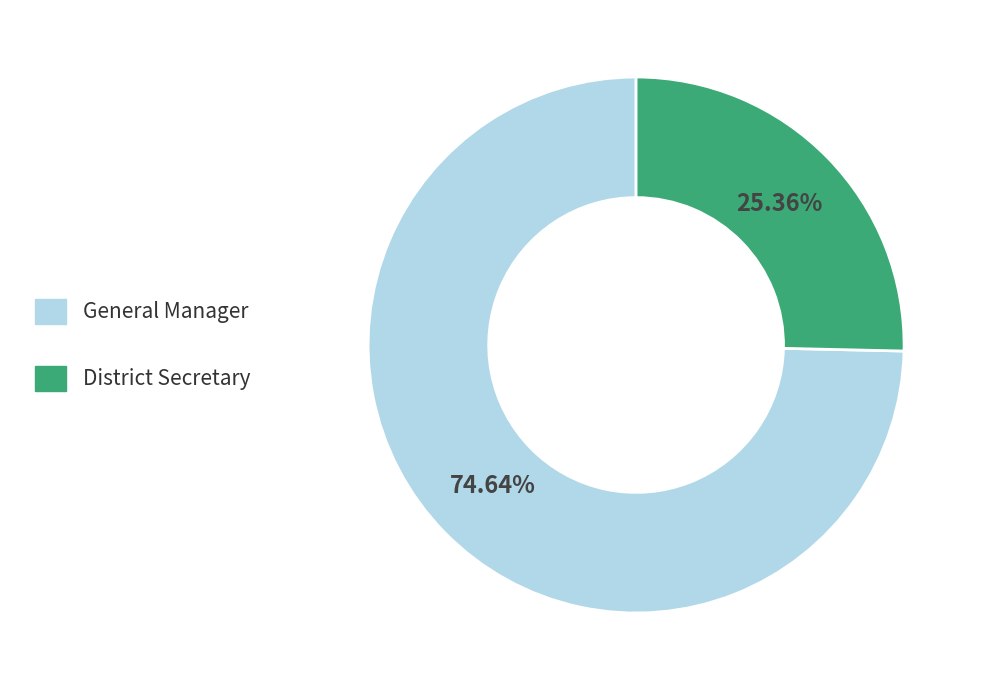

Rank the categories by value from highest to lowest.

General Manager, District Secretary